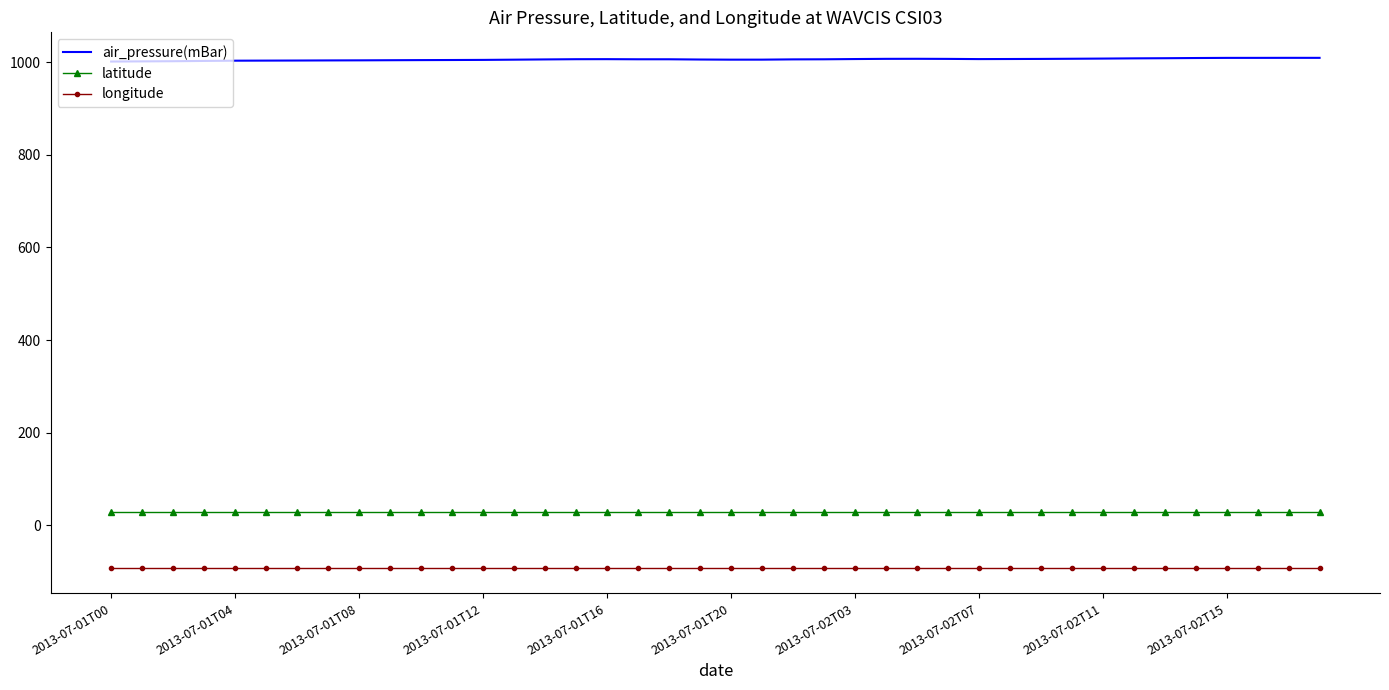

True or false: longitude and air_pressure(mBar) cross at least once.

False